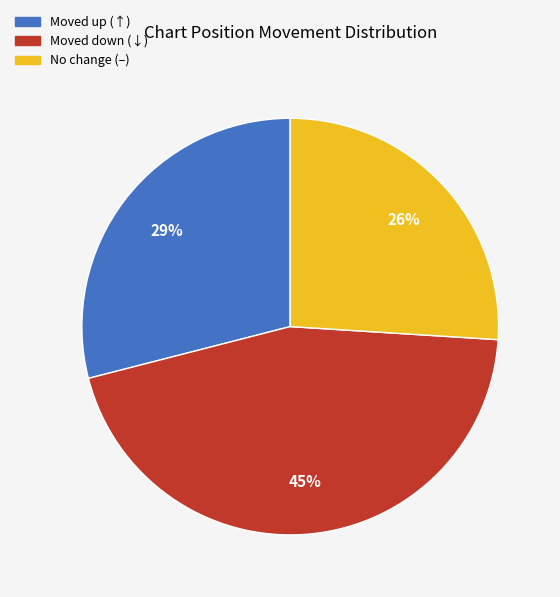

Is there a majority slice in this chart?

No